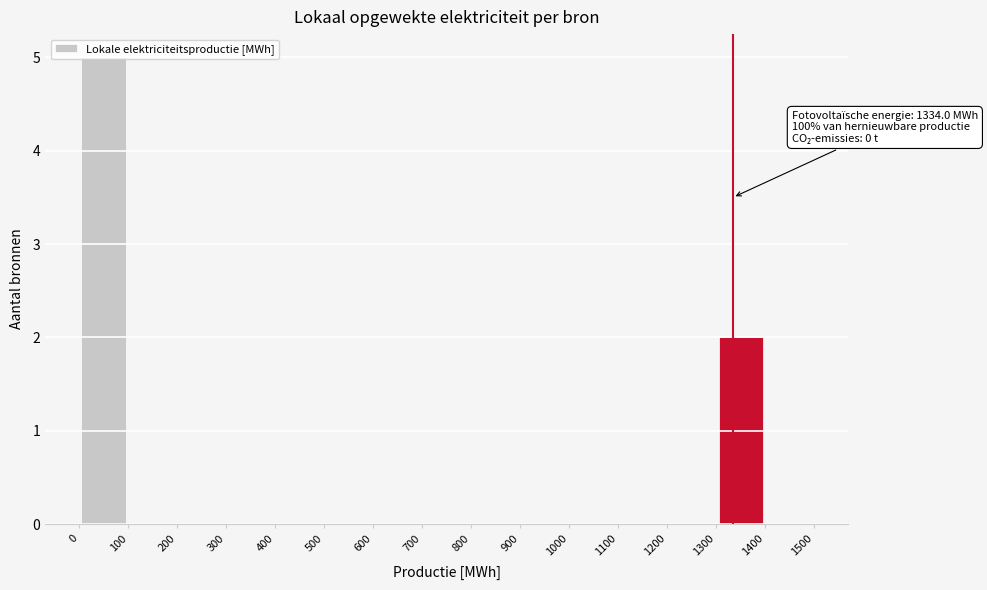

Which range on the x-axis has the tallest bar?

0 to 100